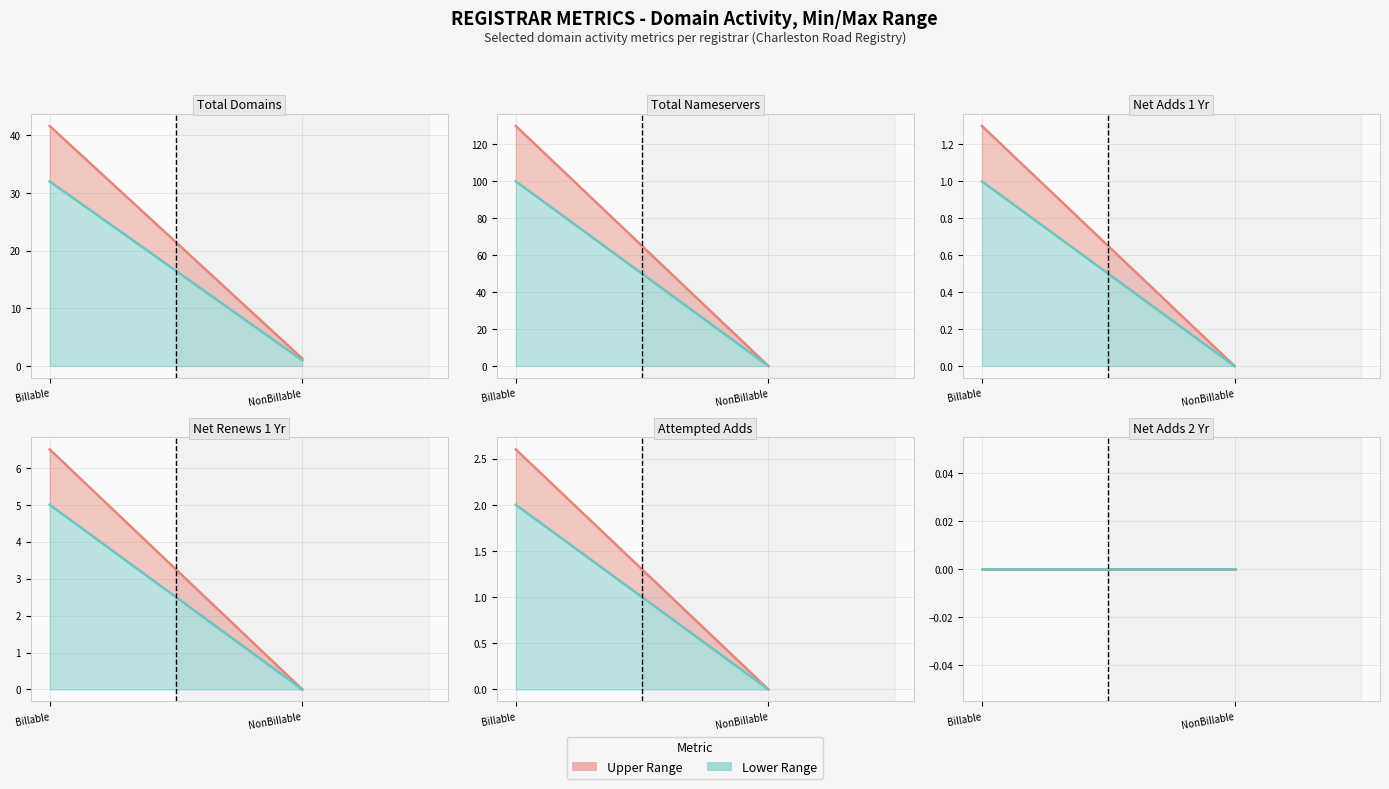

Is the value of net-adds-1-yr at Charleston Road Registry NonBillable greater than the value of total-nameservers at Charleston Road Registry Billable?

No